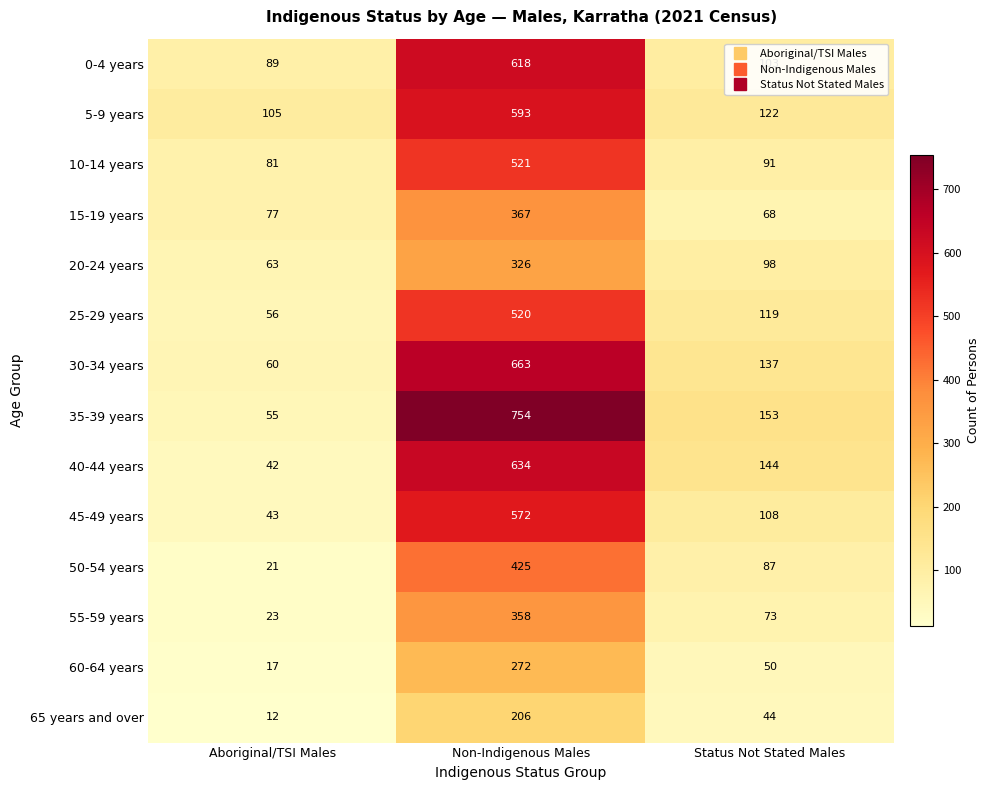

What is the sum of the 60-64 years values at Aboriginal/TSI Males and Status Not Stated Males?

67